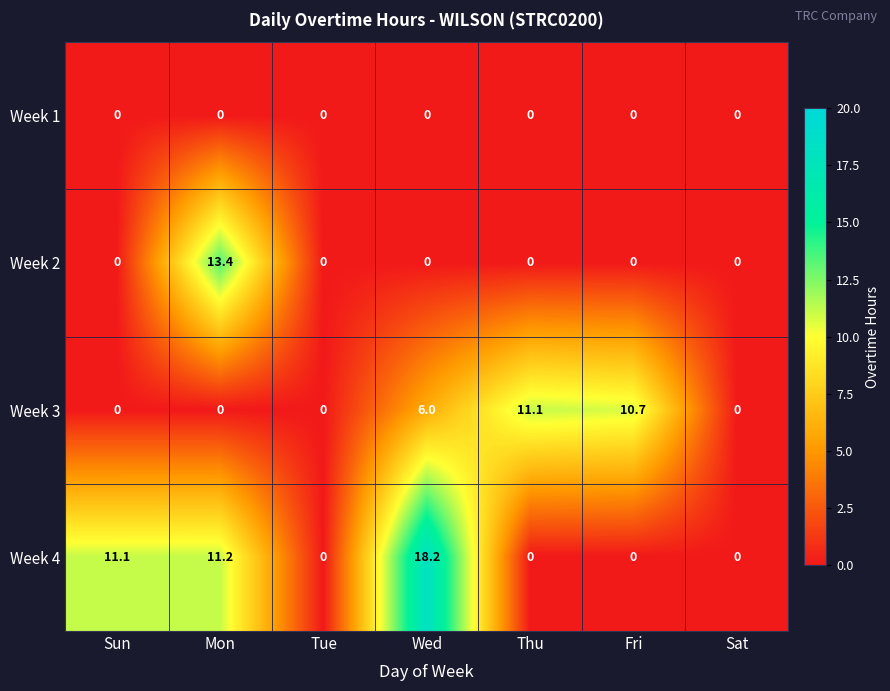

What is the sum of all Week 4 values?

40.5